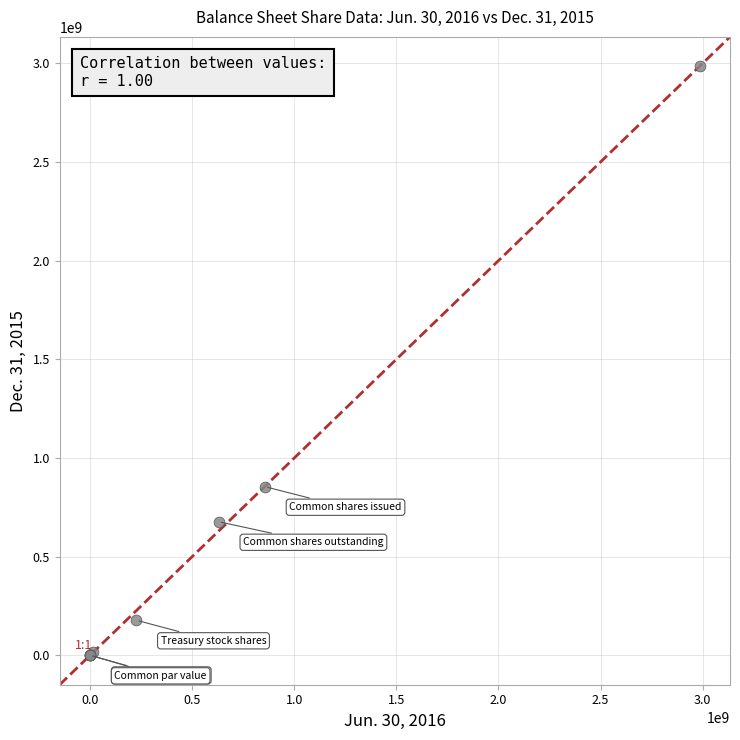

What Y value in the scatter plot is closest to 1492500000?

854500000.0